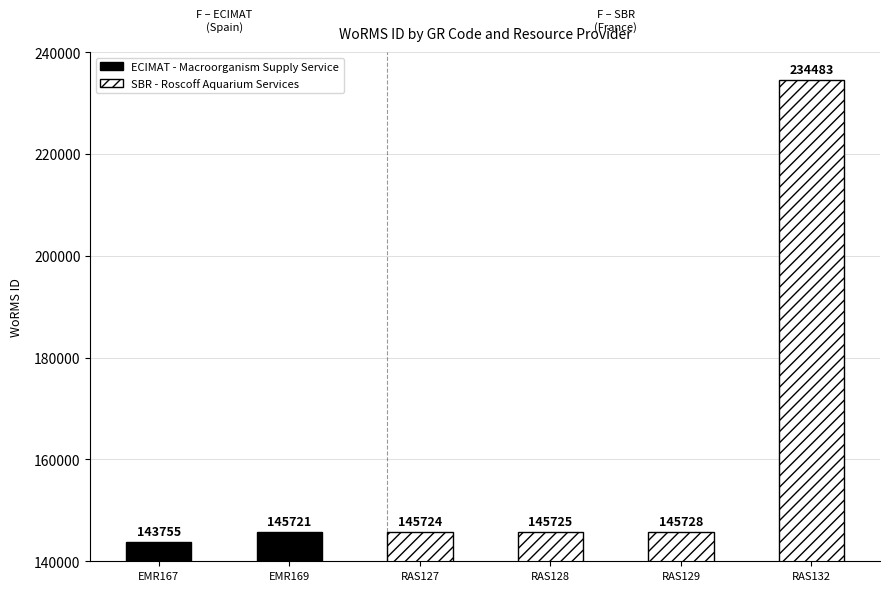

Count the number of values greater than 145728.

1